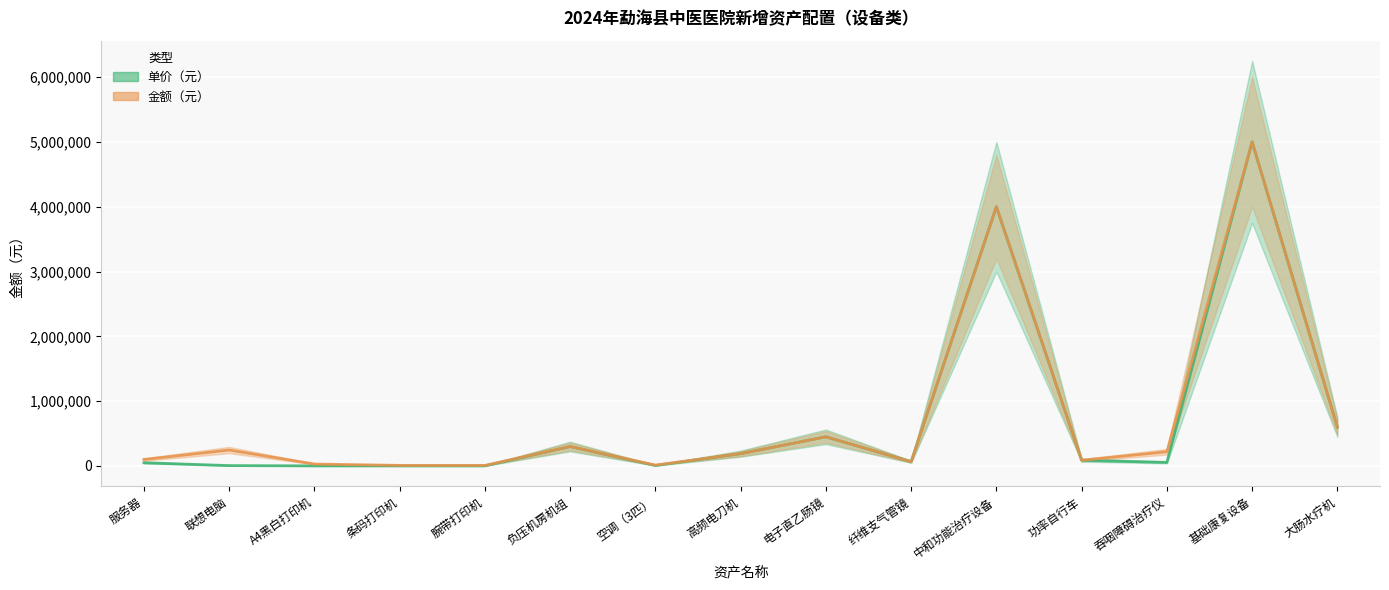

What position from the left is 条码打印机?

4